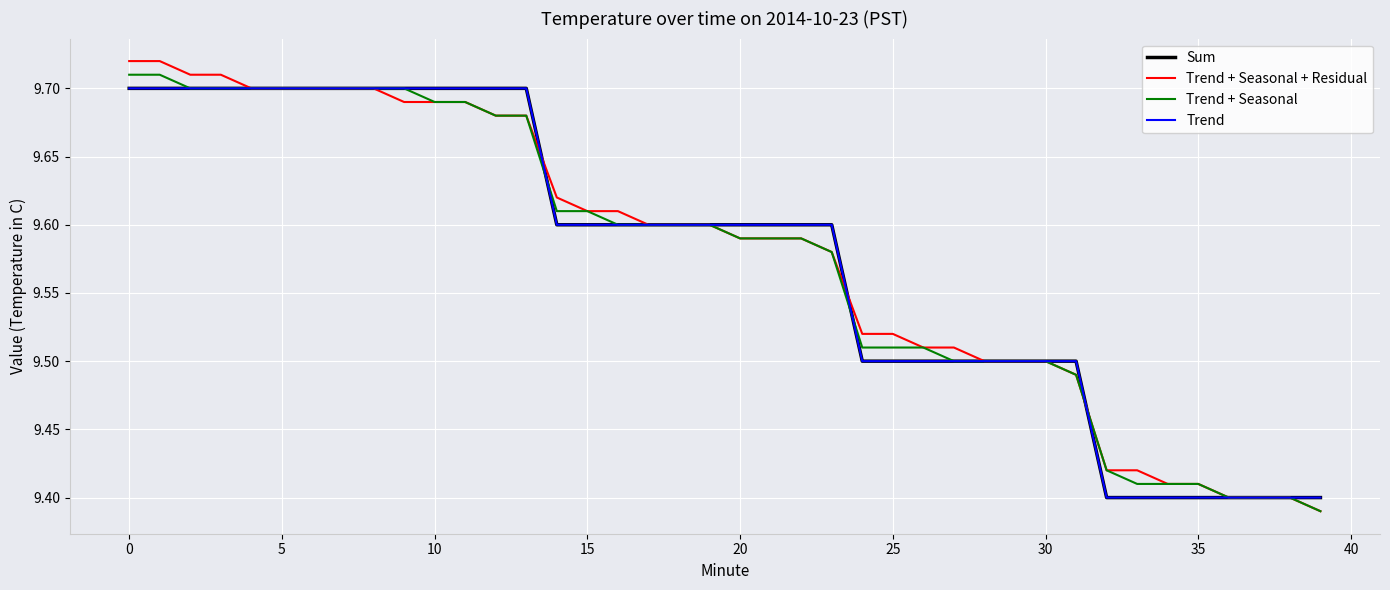

Count the Sum values in the range 9 to 10.

40